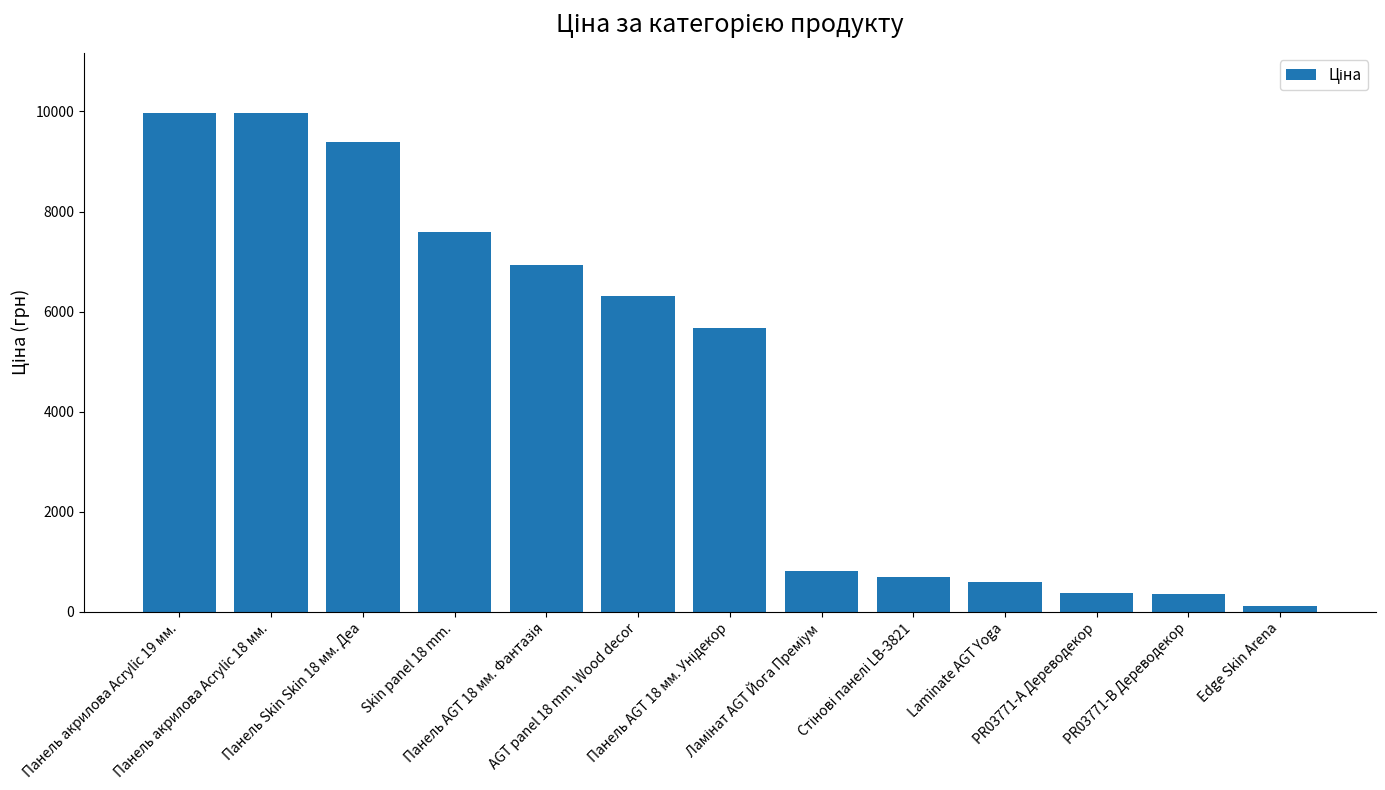

How many values are below 5673?

6